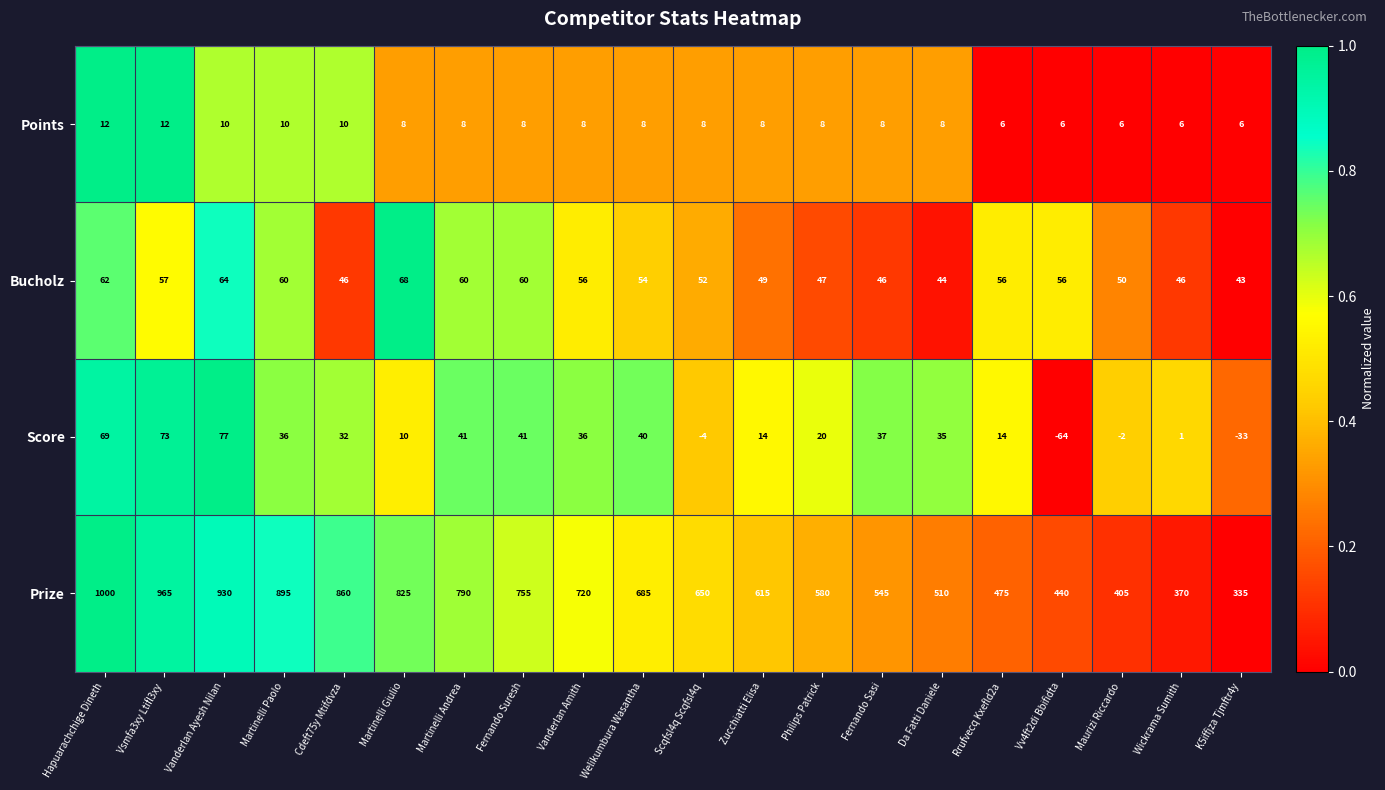

How many distinct data groups are displayed?

4